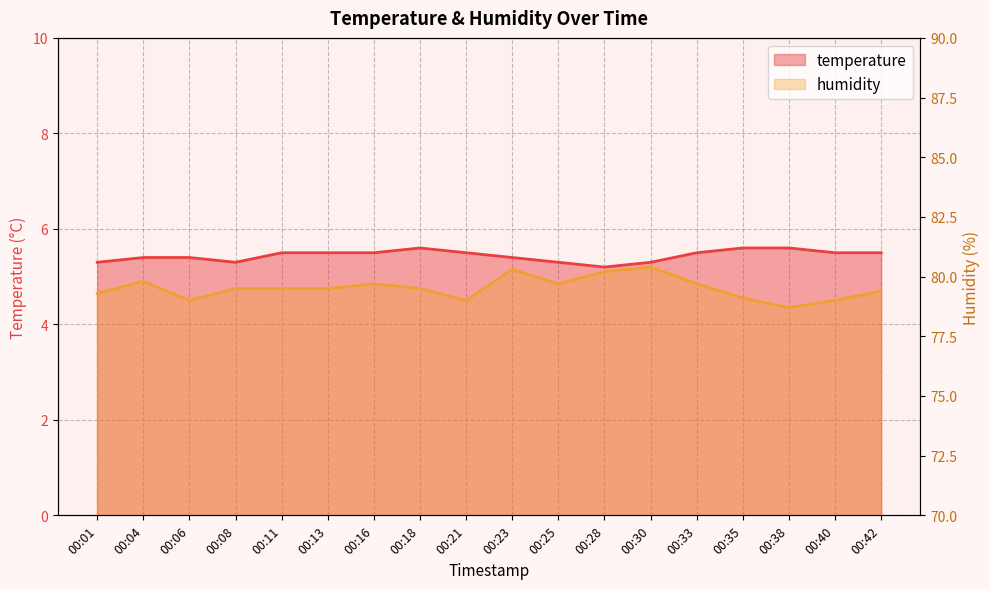

True or false: humidity has more than 0 points higher than both neighbors.

True